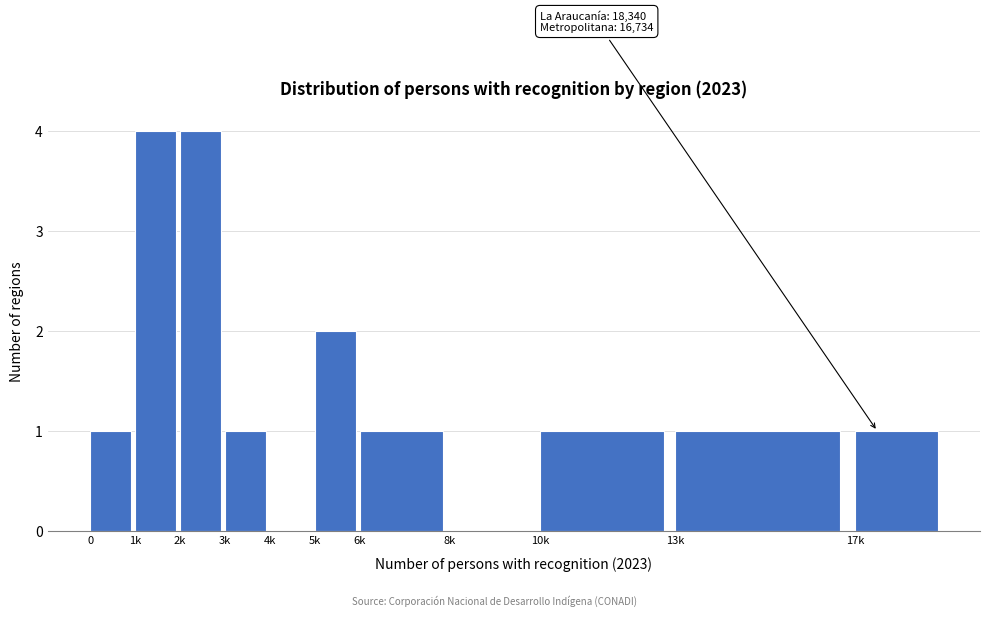

Reading left to right, extract all data points from this chart.

0=1	1k=4	2k=4	3k=1	4k=0	5k=2	6k=1	8k=0	10k=1	13k=1	17k=1